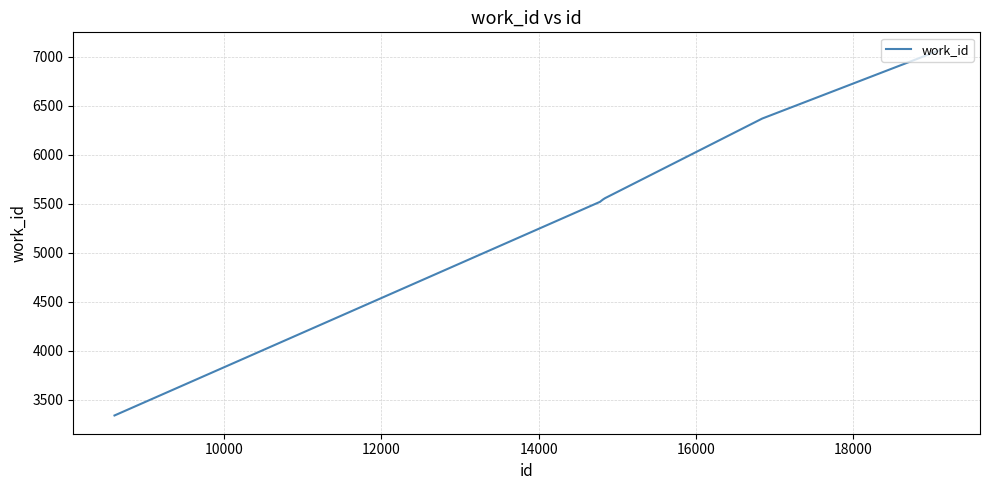

What is the minimum value shown in the chart?

3338